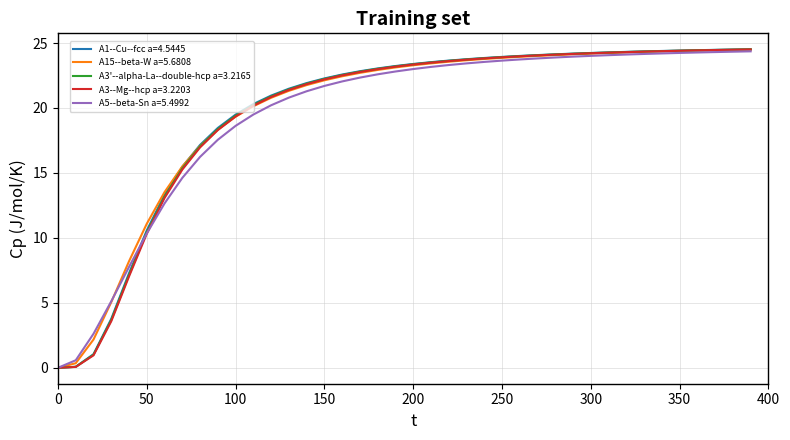

What is the maximum value for A5--beta-Sn a=5.4992?

24.4